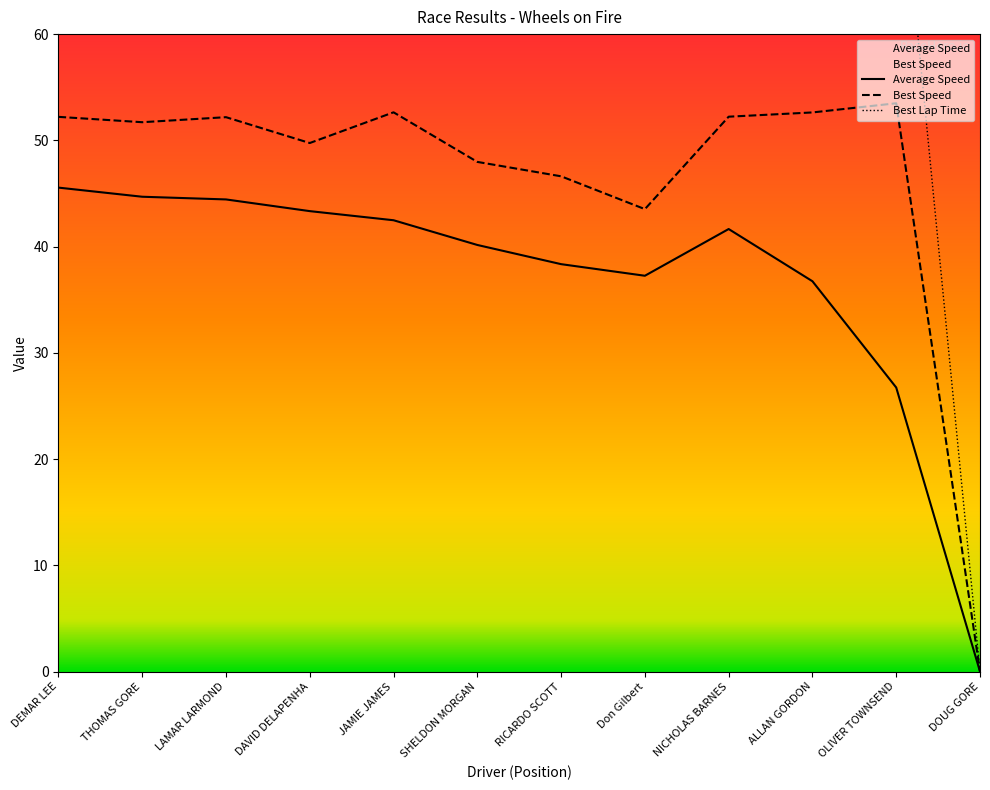

True or false: Best Lap time and Best Speed cross at least once.

False